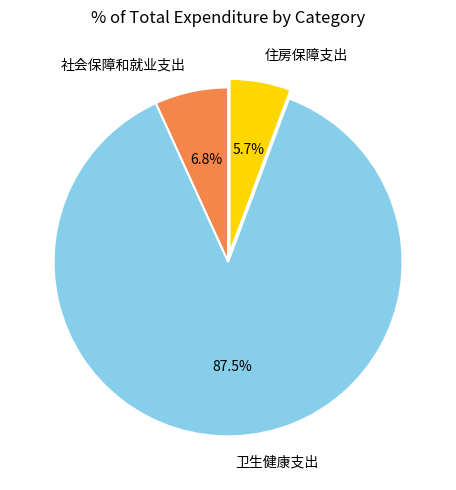

How many slices are in this pie chart?

3